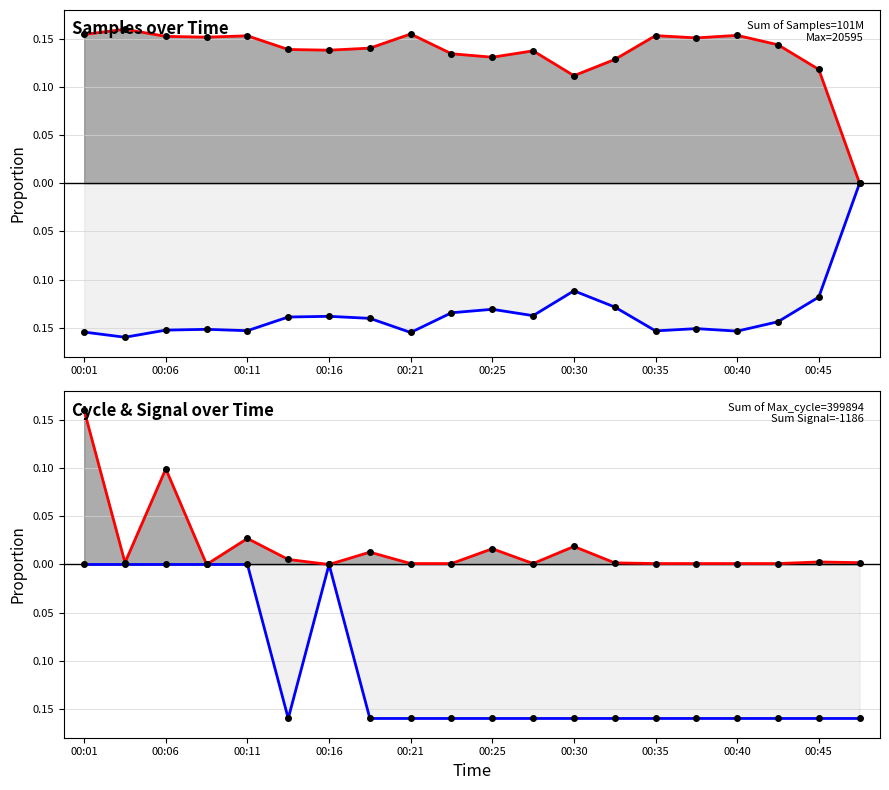

Between 00:45 and 10, which series saw the biggest shift?

Max_cycle